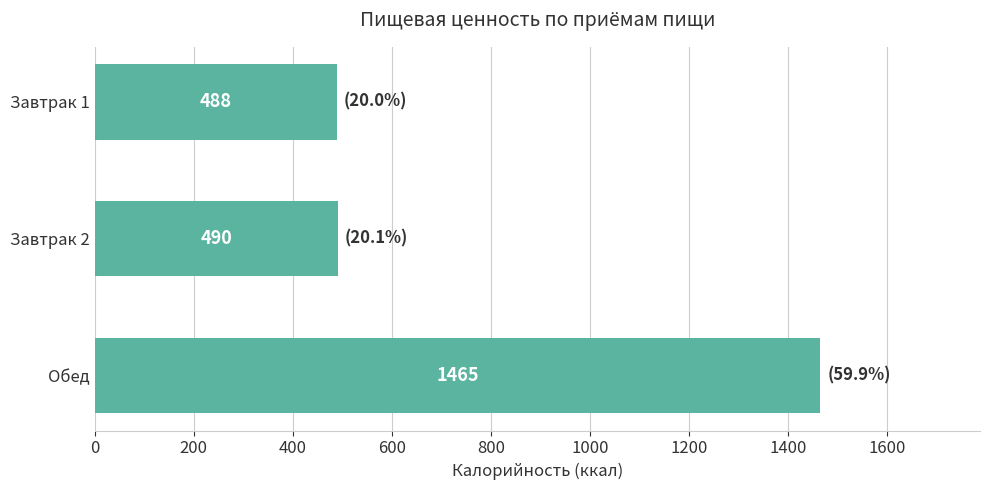

The value at Завтрак 2 is 490.4. True or false?

True